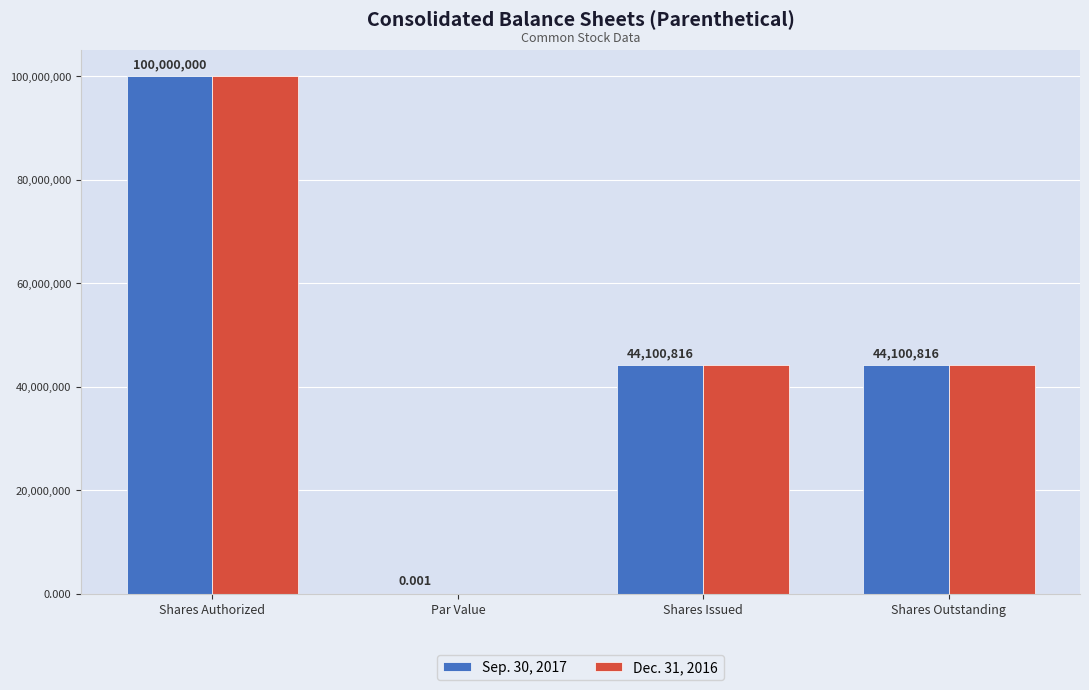

Are the bars horizontal?

No